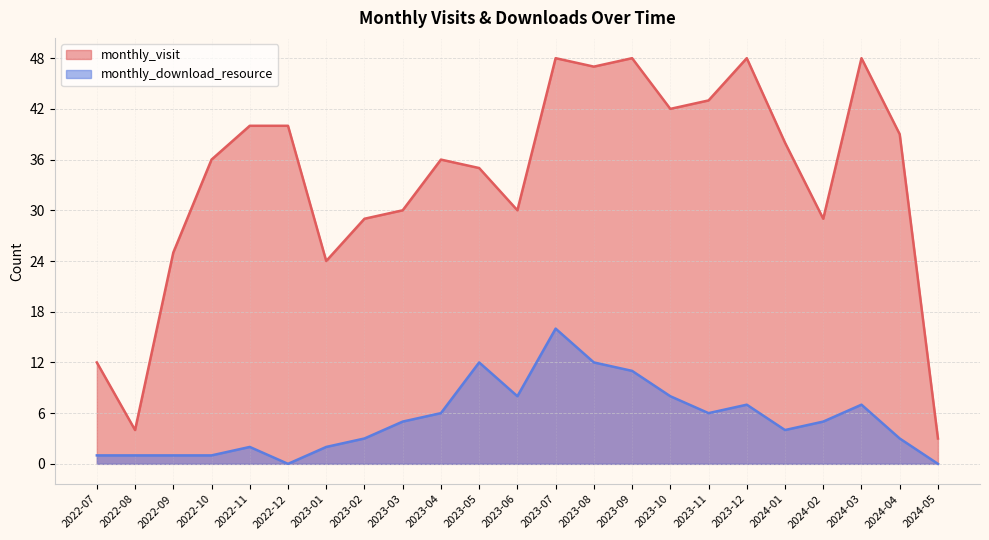

True or false: monthly_download_resource and monthly_visit cross at least once.

False